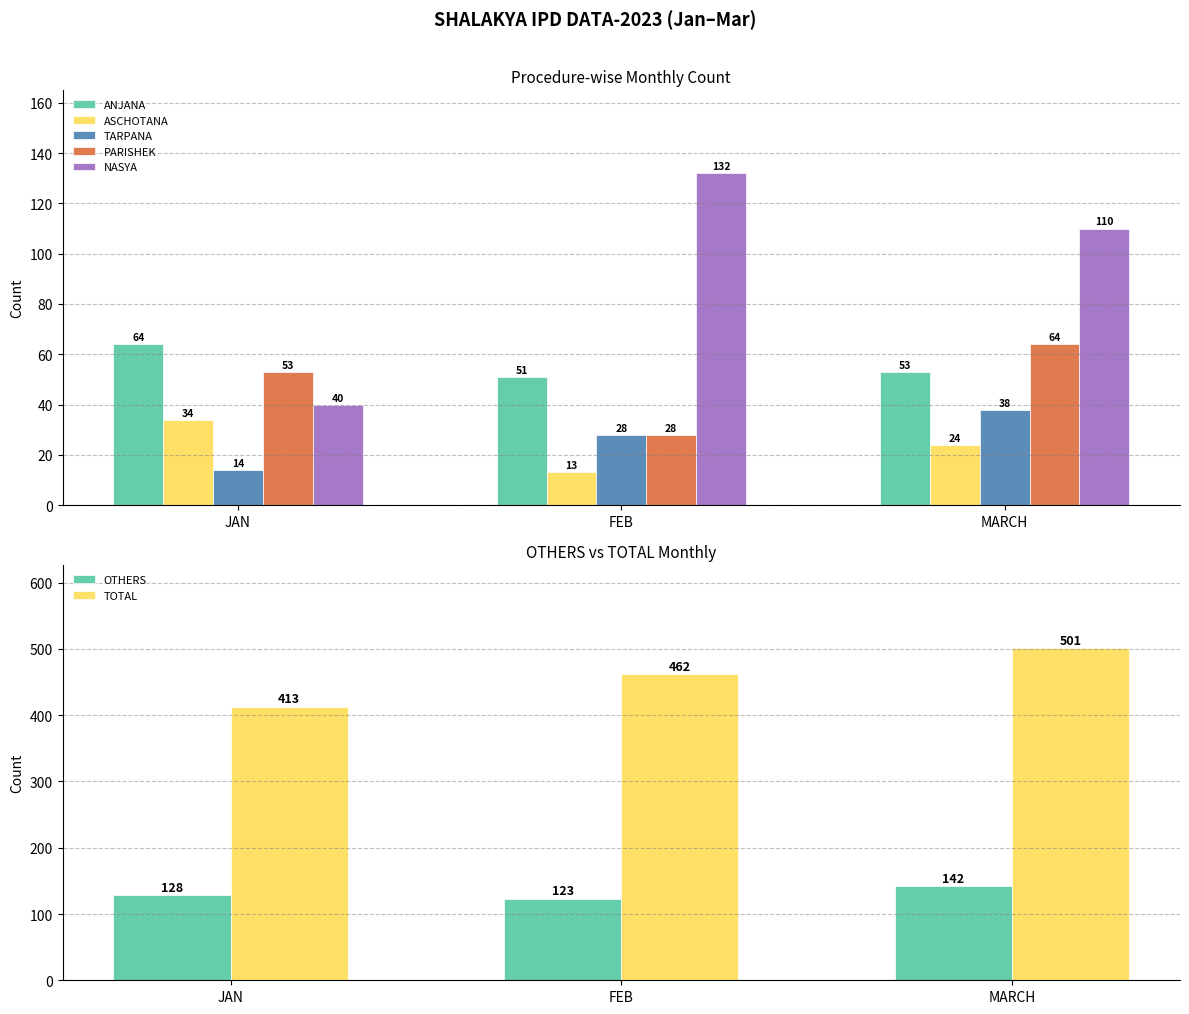

How many categories are shown in the chart?

3